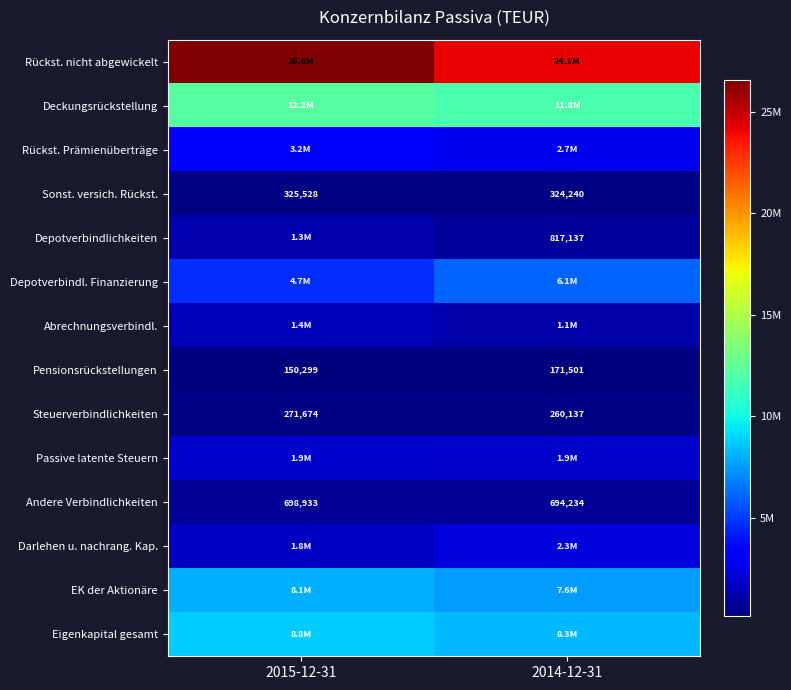

What is the smallest value displayed?

150299